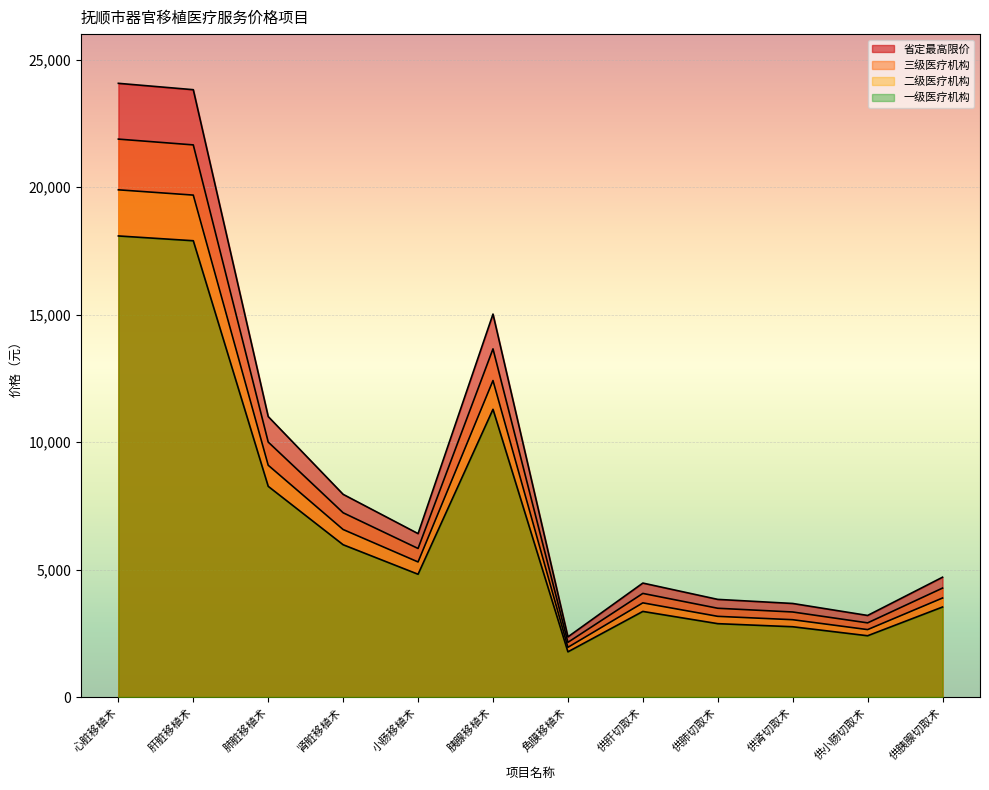

How many distinct data groups are displayed?

4